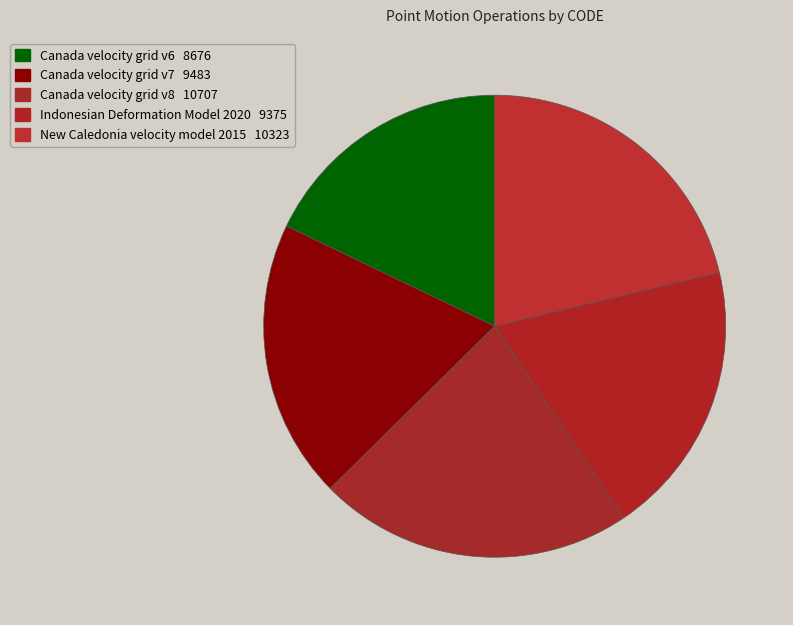

Does Canada velocity grid v7 account for over 50% of the chart?

No